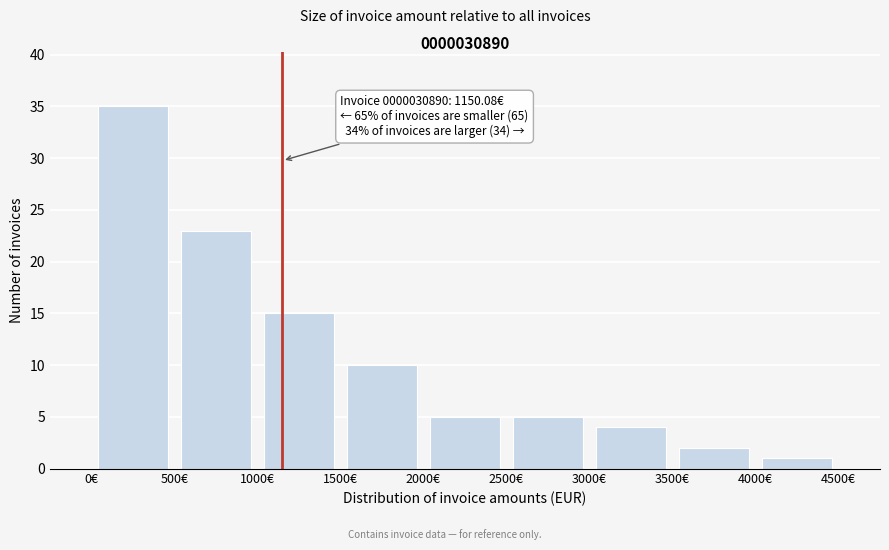

Which range on the x-axis has the tallest bar?

0 to 500